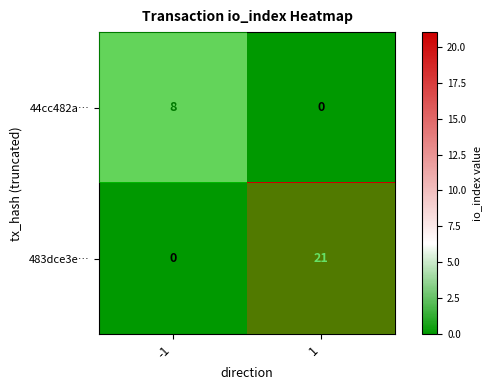

True or false: 483dce3e… has a value of 0 at -1.

True